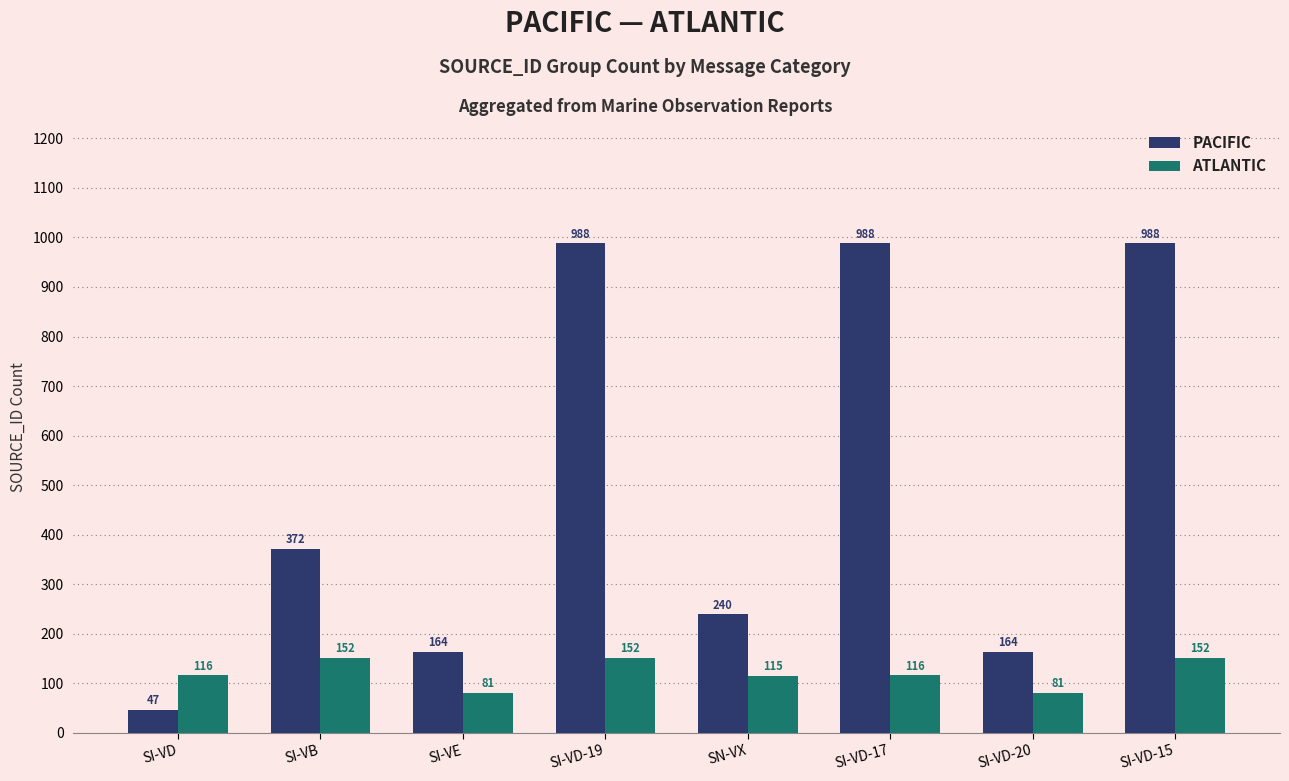

What is the label of the 1st bar from the left?

SI-VD